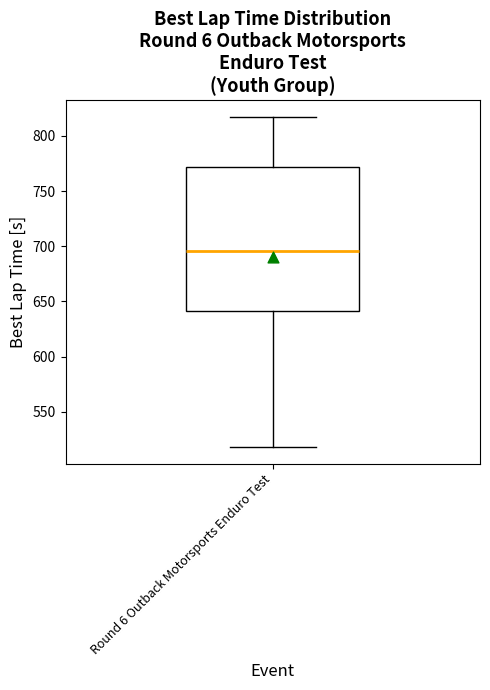

Transcribe this box plot: give where the median line is, the range the box spans, and where the two whiskers end, as read against the y-axis. The values are not printed on the chart, so give them approximately, as read against the axis.

median 695, box 640 to 770, whiskers 520 to 815